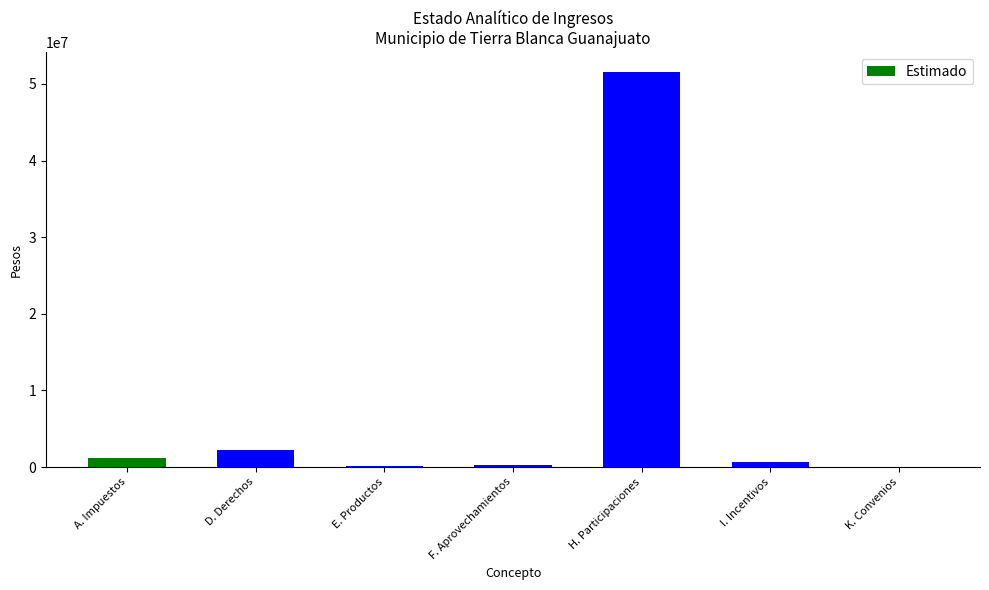

Is it true that the value at H. Participaciones is 78155619?

False